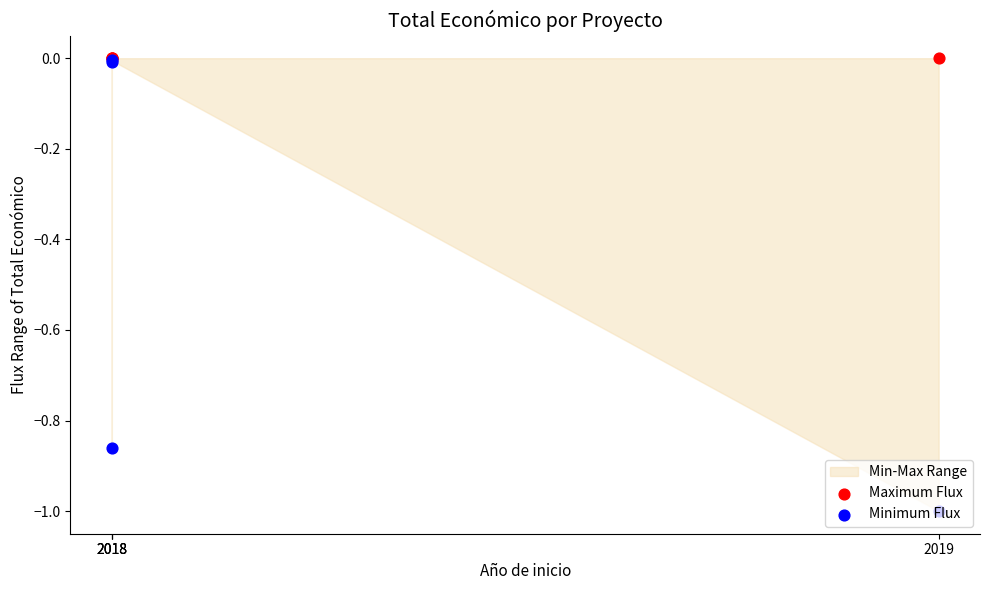

At which category is the sum across all series the highest?

2018